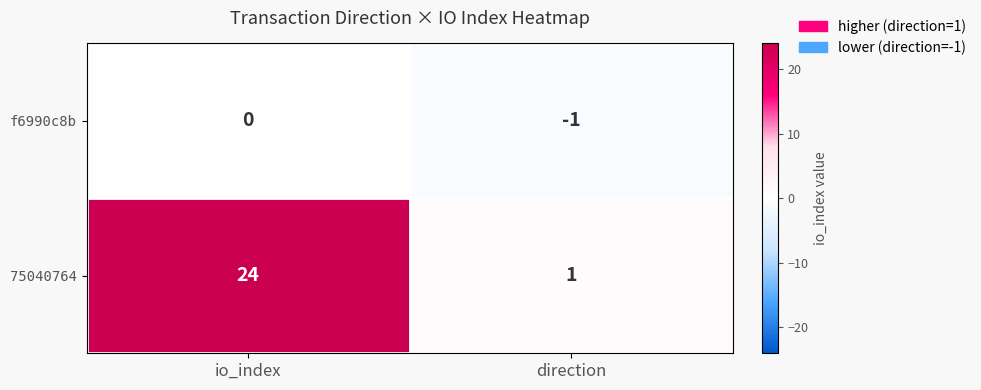

Which series has the largest range (max minus min)?

75040764